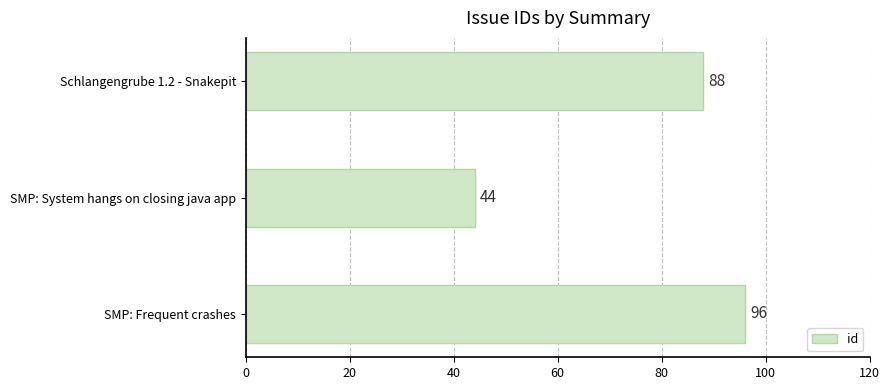

Count the number of categories in the chart.

3